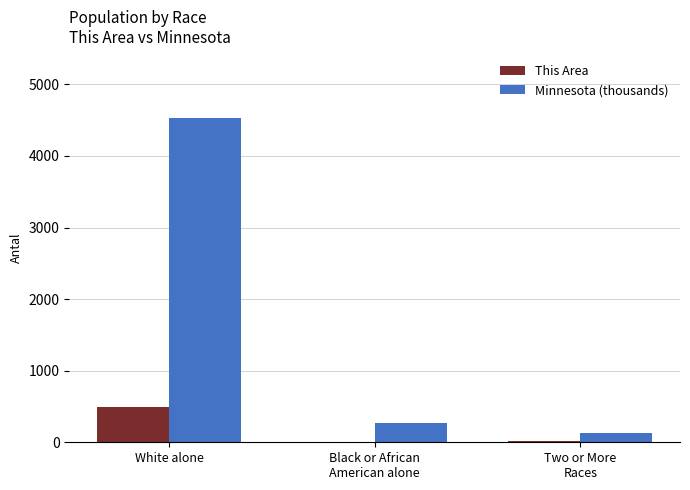

What is the sum of all Minnesota (thousands) values?

4923